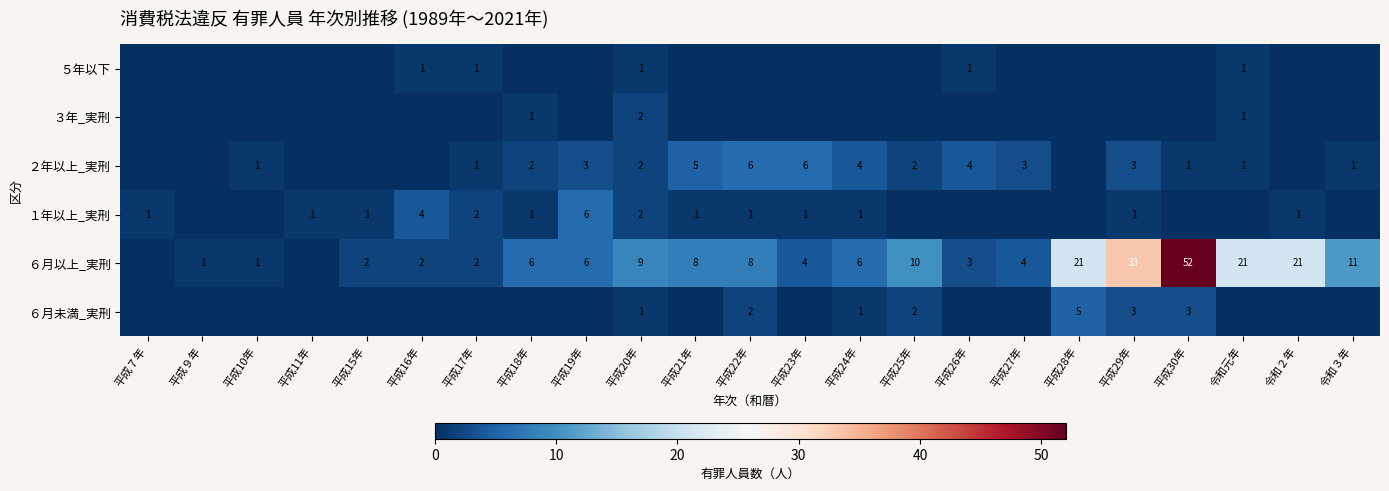

The value of ６月以上_実刑 at 平成18年 is 3. True or false?

False